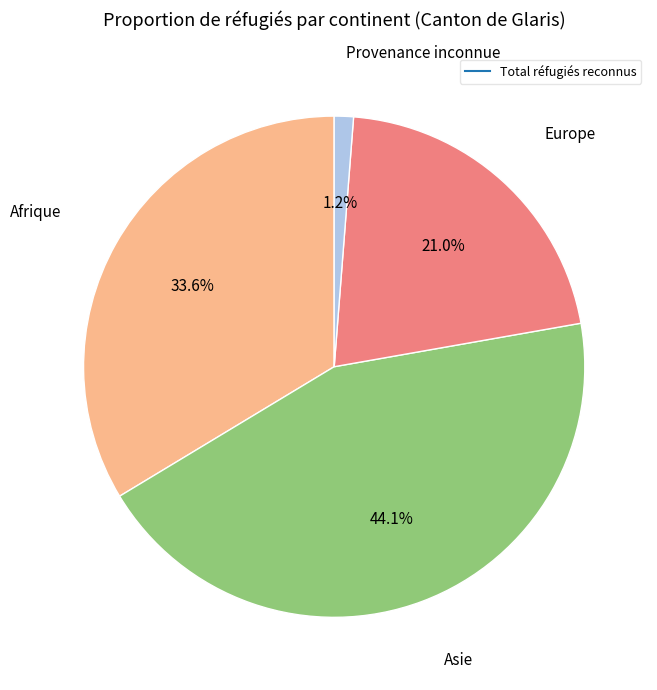

Is there a majority slice in this chart?

No